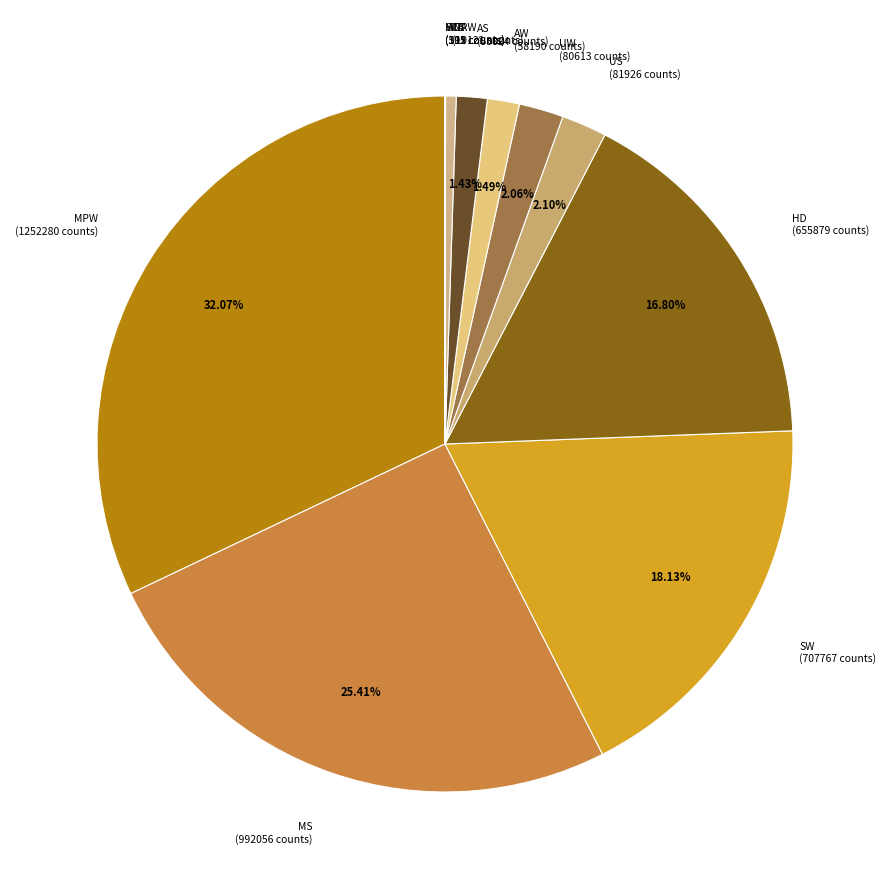

What is the largest slice in the pie chart?

MPW